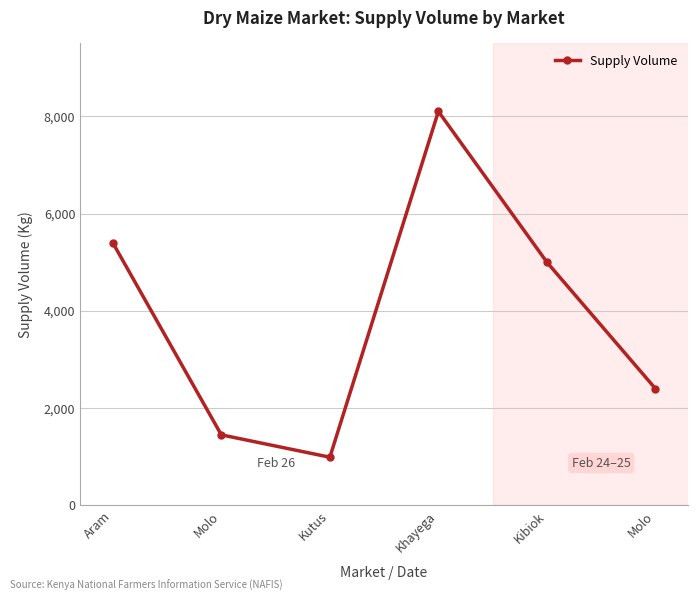

Where is the first local maximum?

Khayega